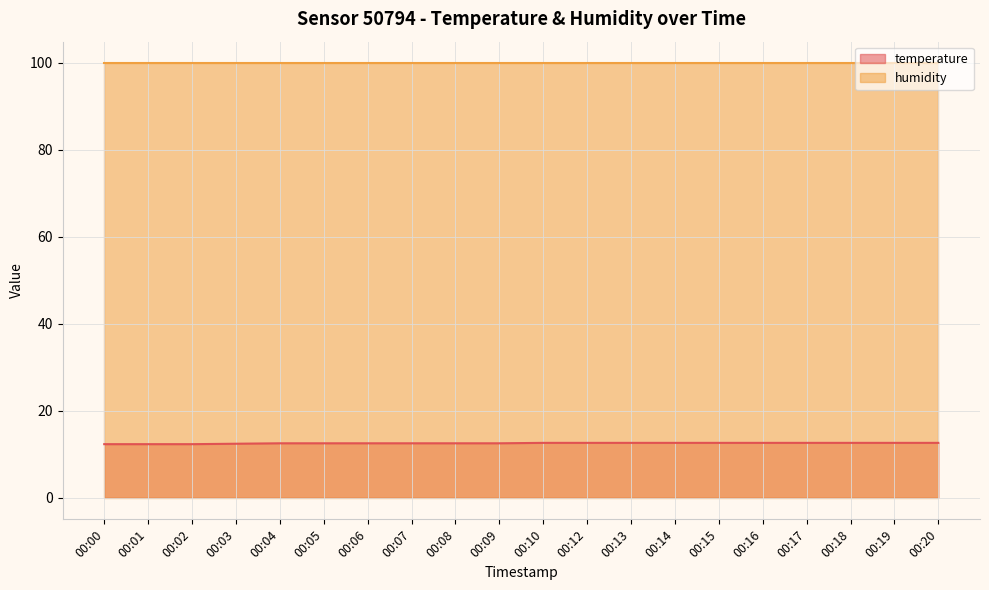

What is the maximum value shown in the chart?

99.9